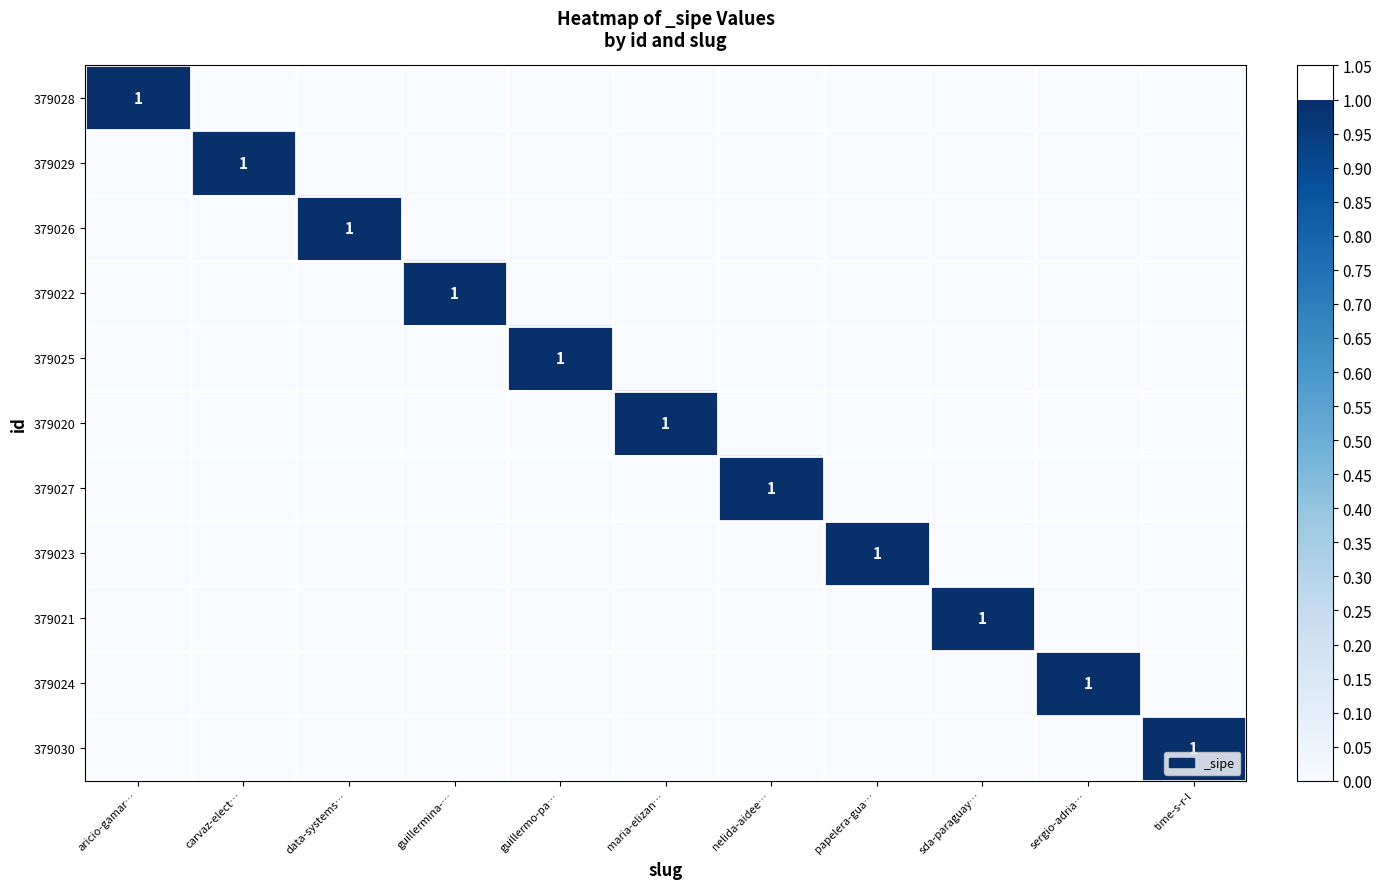

The value of 379022 at guillermina-… is 1. True or false?

True